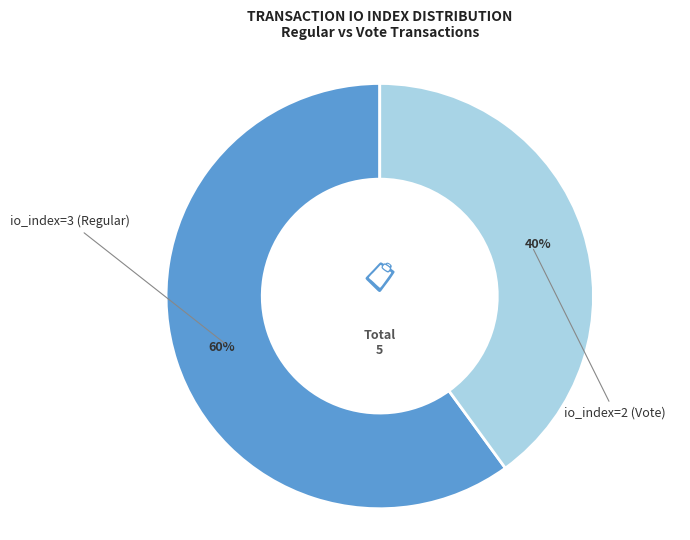

What is the majority slice?

io_index=3 (Regular)